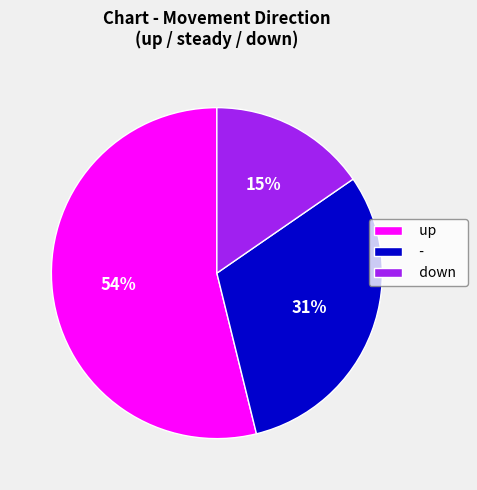

Is the sum of up and - greater than half?

Yes